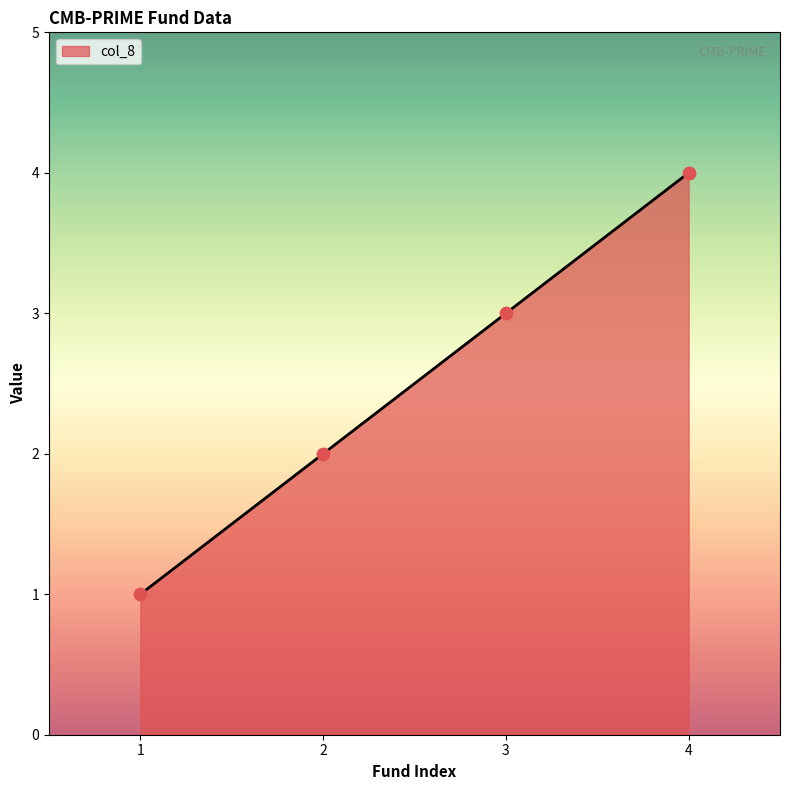

Which has a higher value, 3 or 2?

3